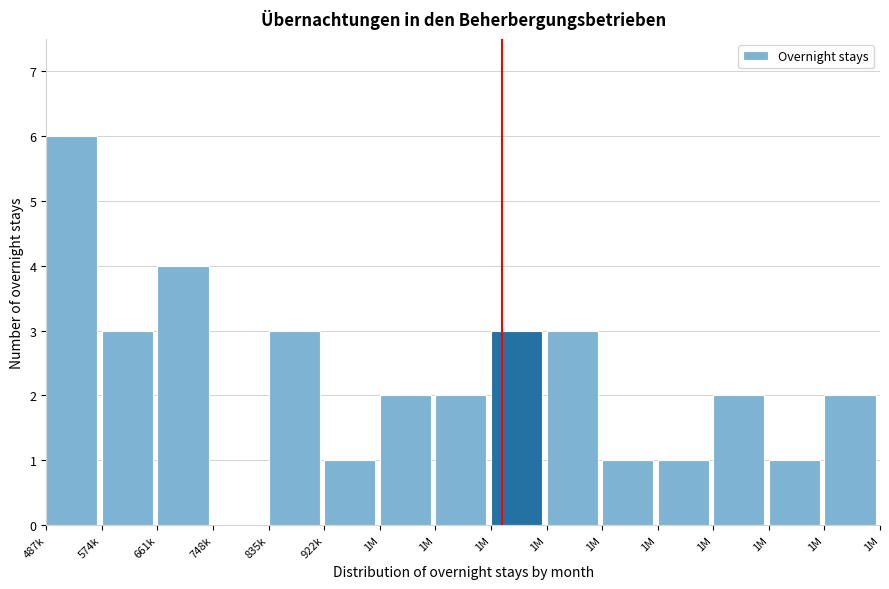

Are the bars horizontal?

No